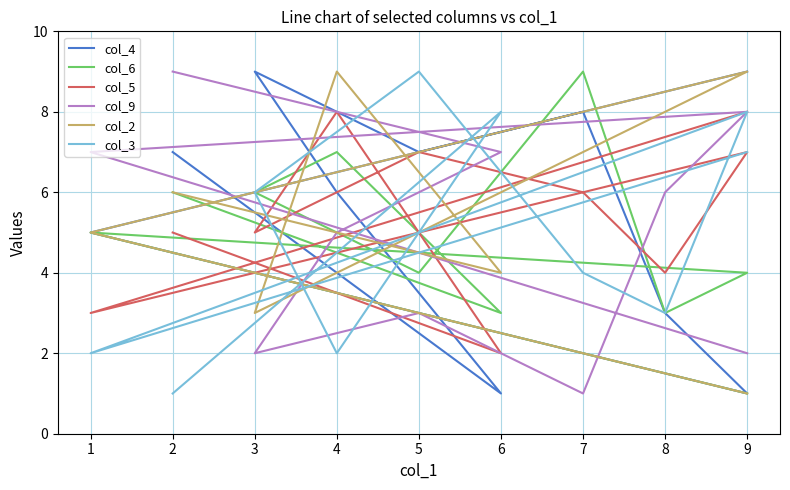

At which category does col_4 reach its first local peak?

3